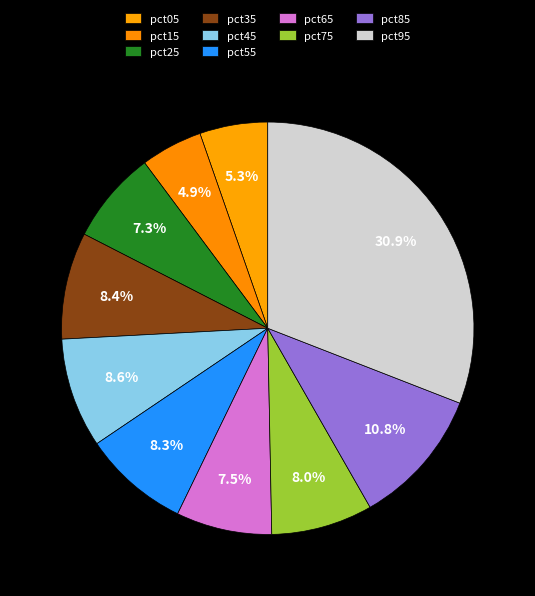

Do pct95 and pct25 together represent more than half of the pie?

No